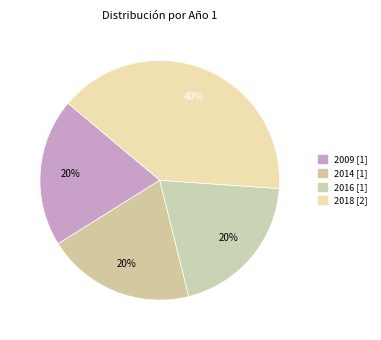

What is the largest slice in the pie chart?

2018 [2]